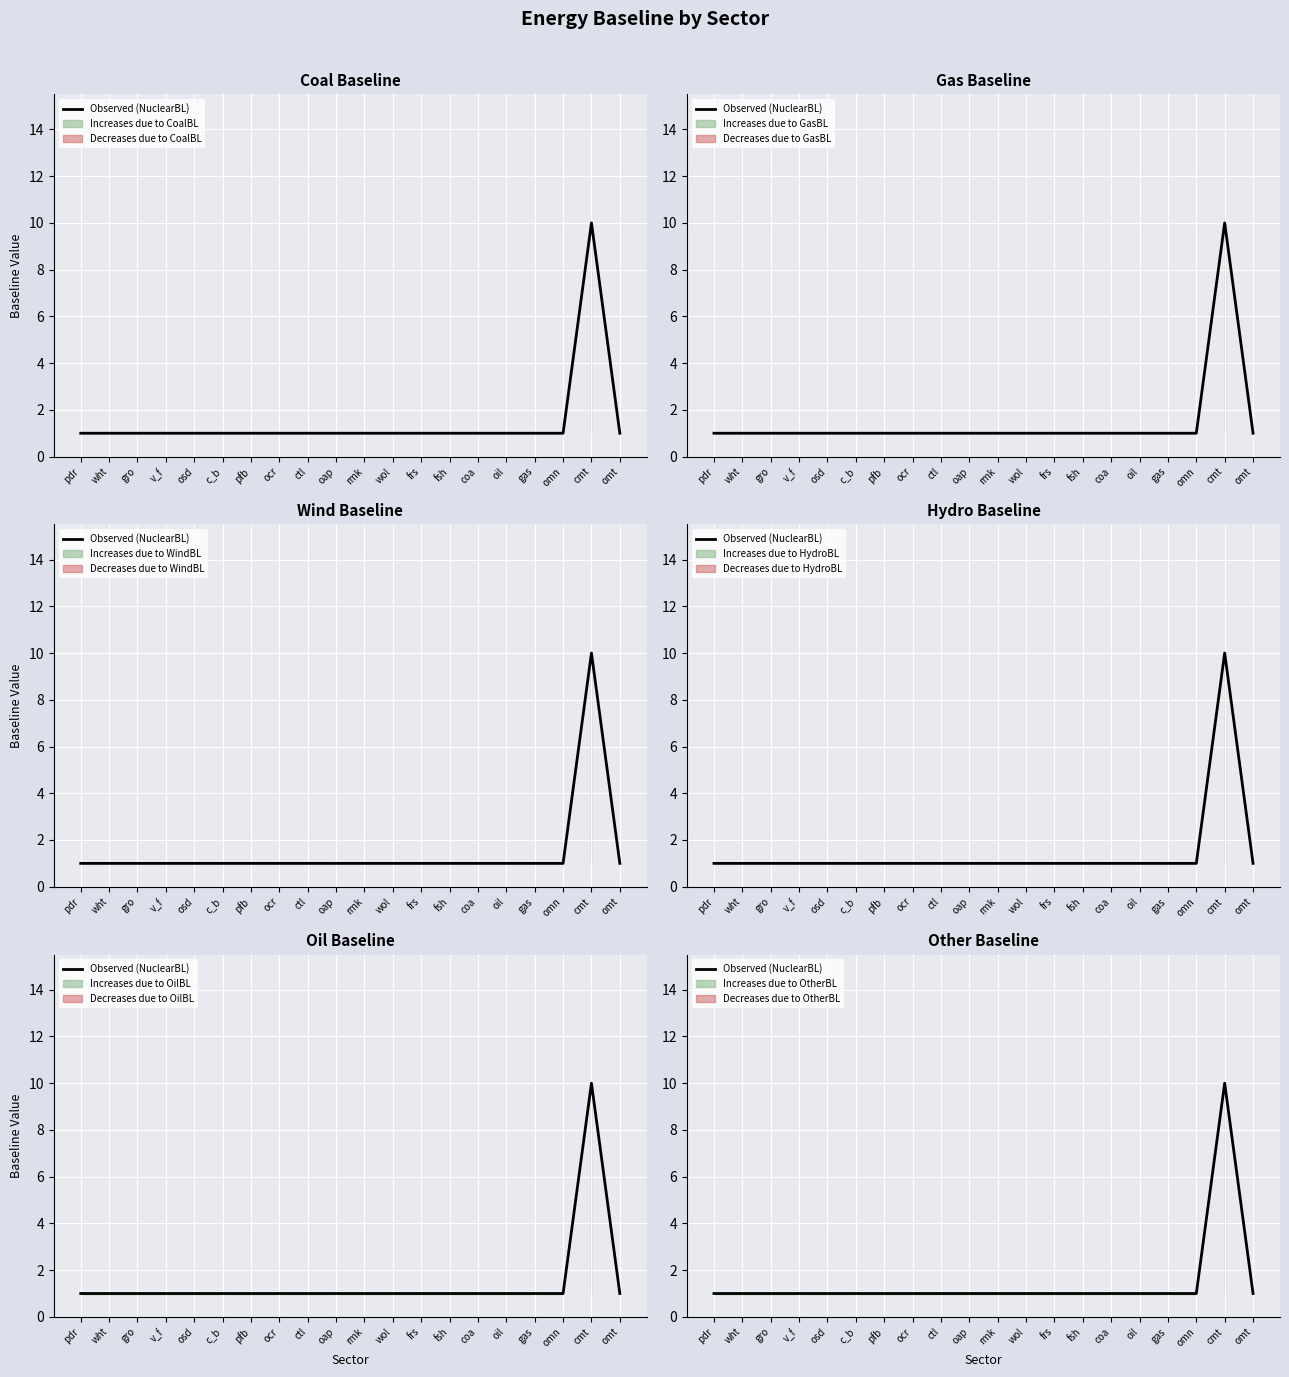

Approximately how many times larger is the value at gro compared to oap?

1.0